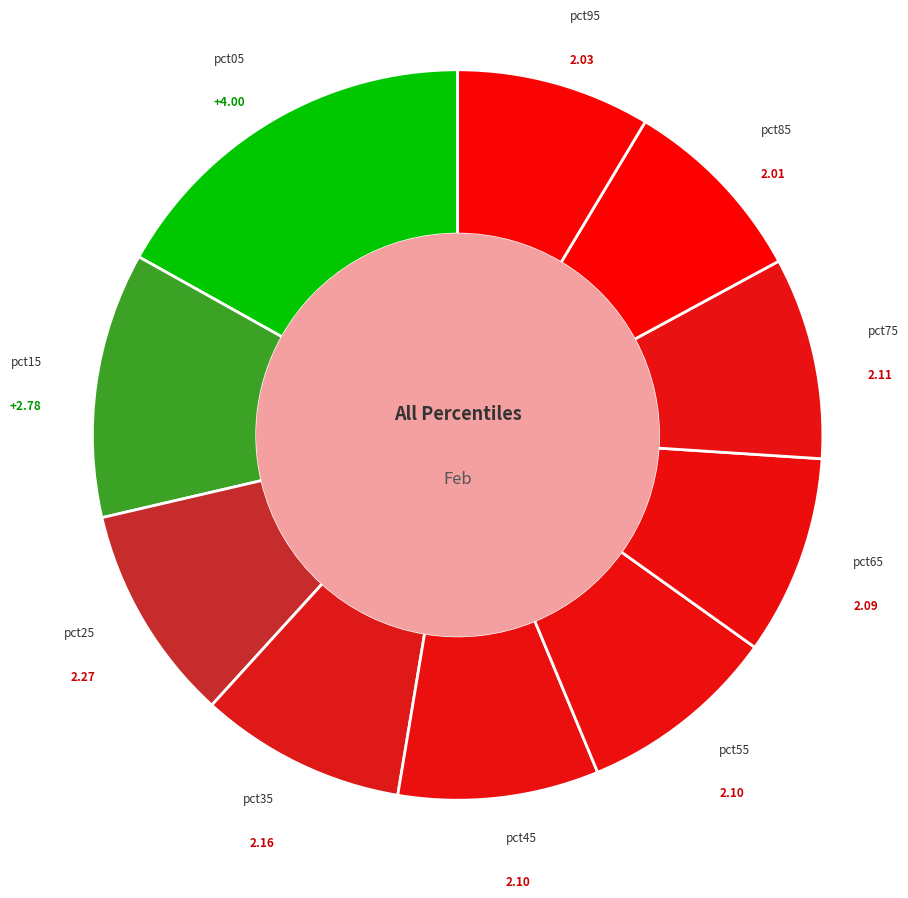

Do pct75 and pct85 together represent more than half of the pie?

No